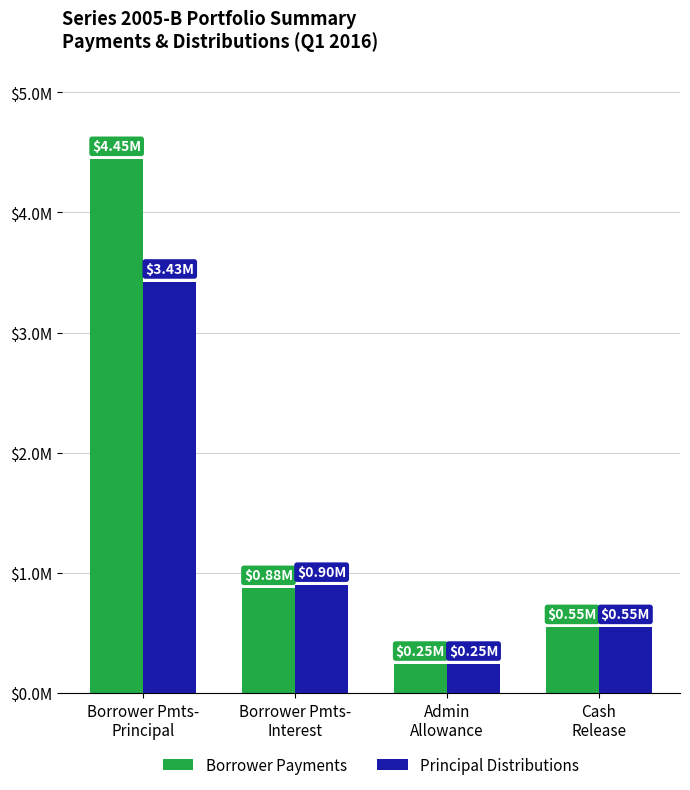

What is the value of the Principal Distributions bar at the 3rd from the left?

245784.9